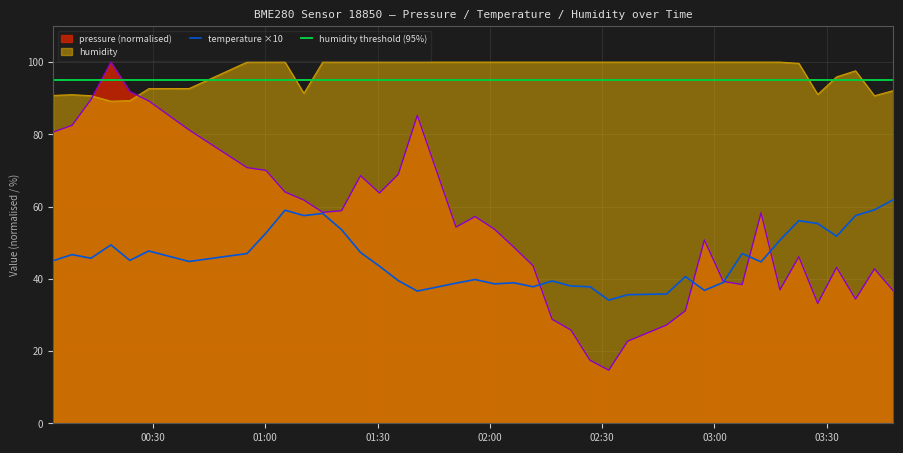

List the series in order of their overall mean, lowest first.

temperature, pressure, humidity